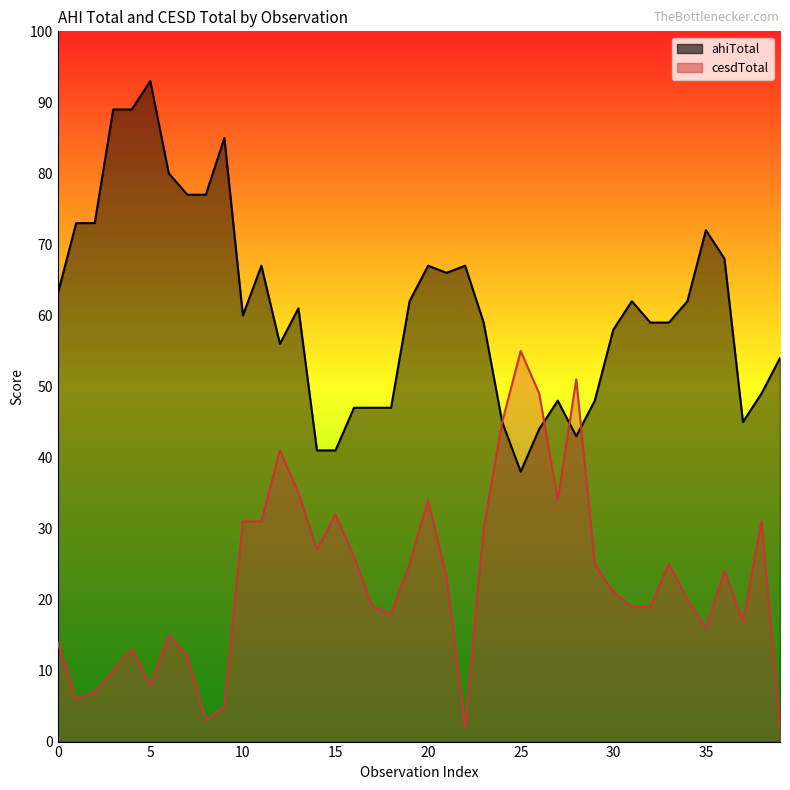

Reading right to left, list all the values displayed in this chart.

ahiTotal: 54	49	45	68	72	62	59	59	62	58	48	43	48	44	38	45	59	67	66	67	62	47	47	47	41	41	61	56	67	60	85	77	77	80	93	89	89	73	73	63
cesdTotal: 2	31	17	24	16	20	25	19	19	21	25	51	34	49	55	45	30	2	23	34	25	18	19	26	32	27	35	41	31	31	5	3	12	15	8	13	10	7	6	14